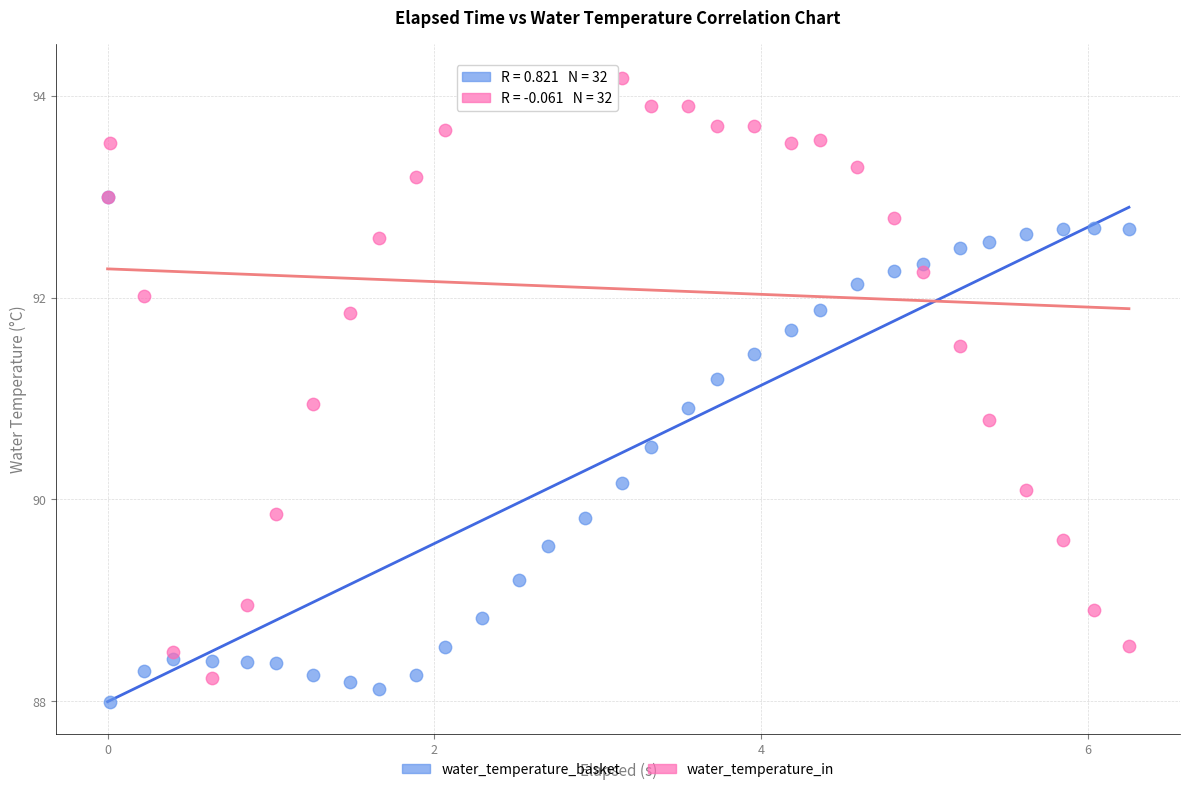

What are all the series names shown in the legend?

water_temperature_basket, water_temperature_in